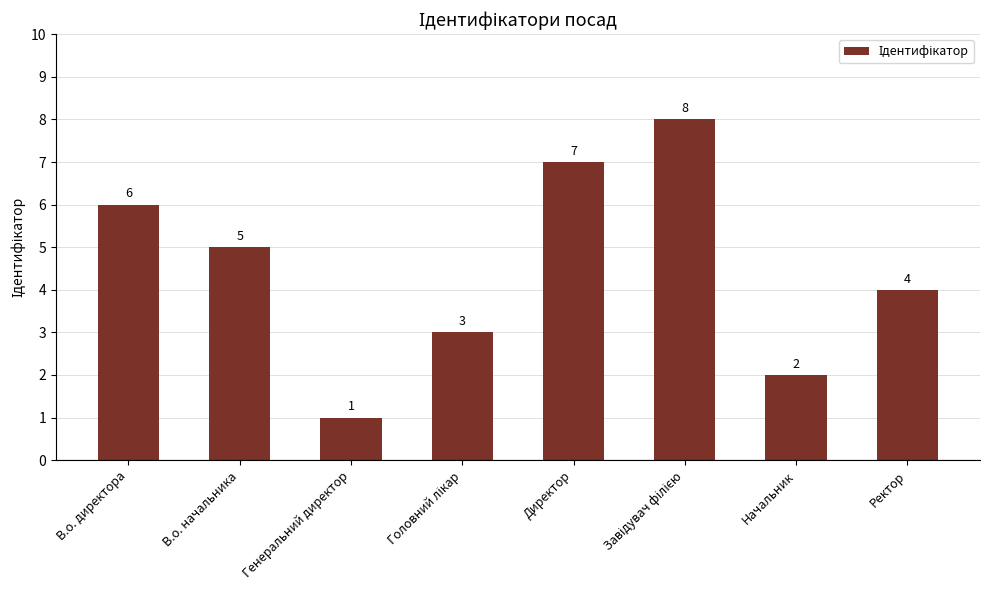

What is the smallest value displayed?

1